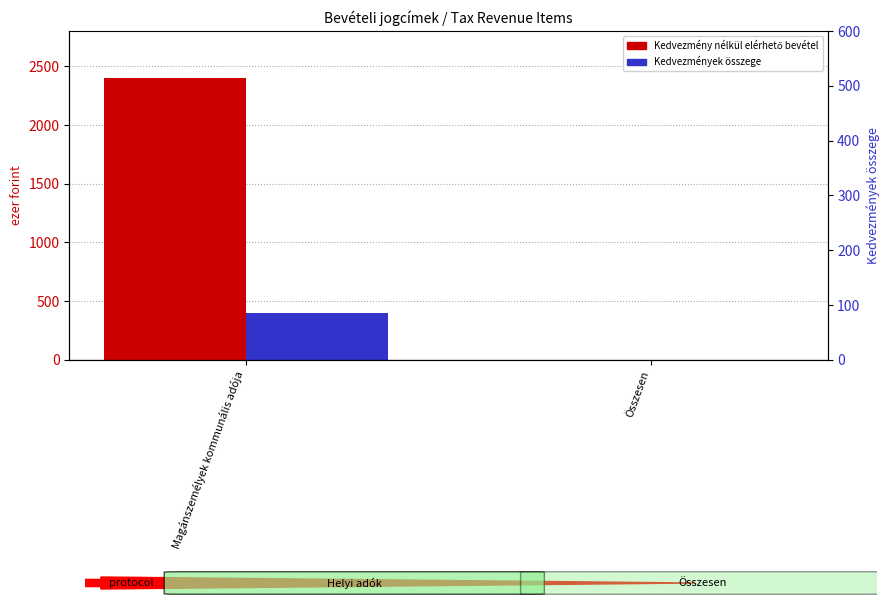

Does the chart contain any negative values?

No